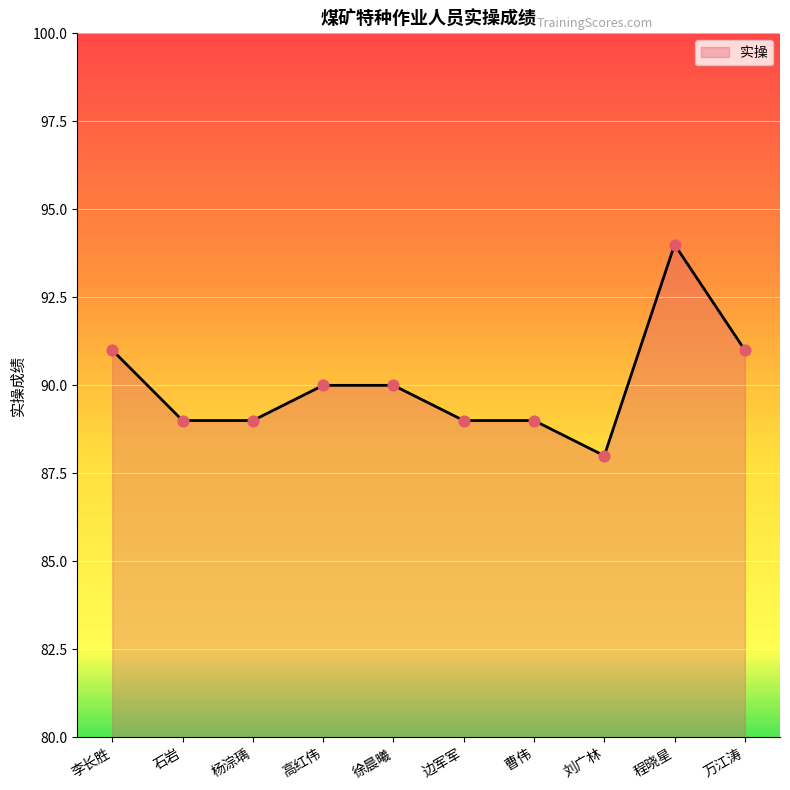

What is the change in value from 李长胜 to 程晓星?

+3